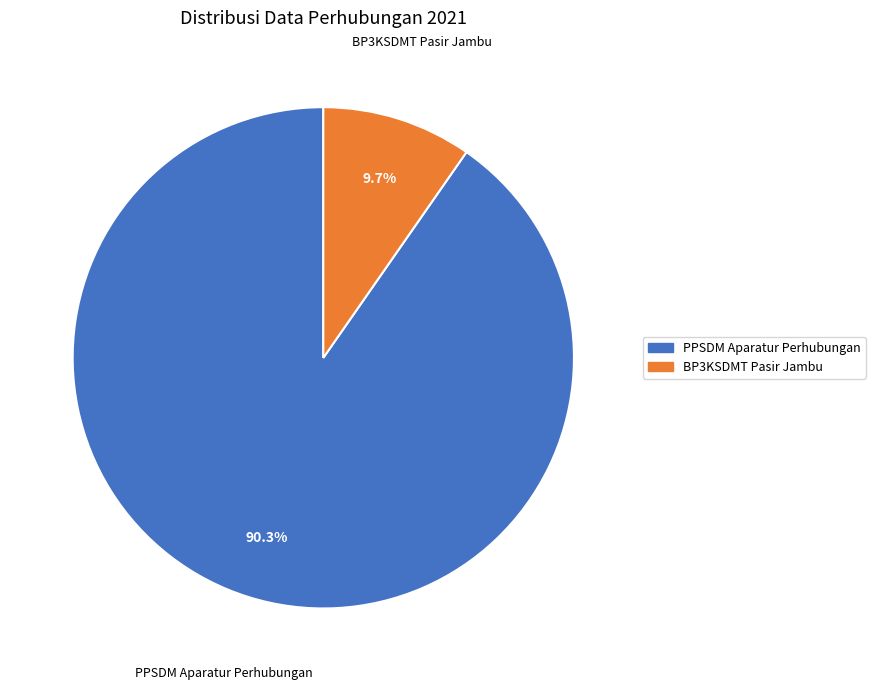

Count the number of slices in the pie.

2